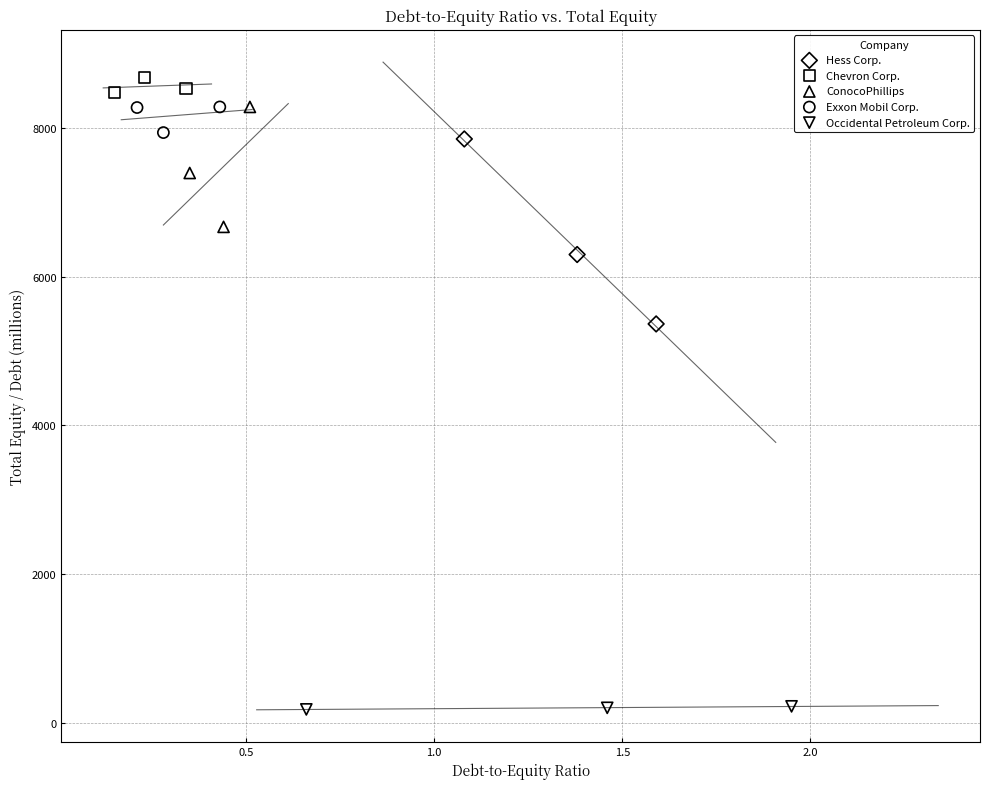

What are all the series names shown in the legend?

Hess Corp., Chevron Corp., ConocoPhillips, Exxon Mobil Corp., Occidental Petroleum Corp.